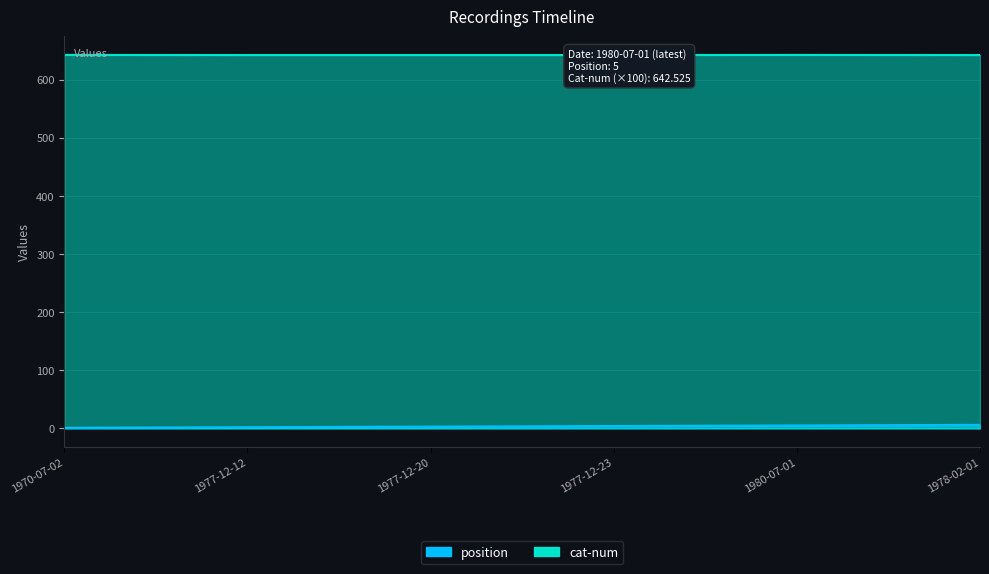

True or false: cat-num and position intersect in this chart.

False